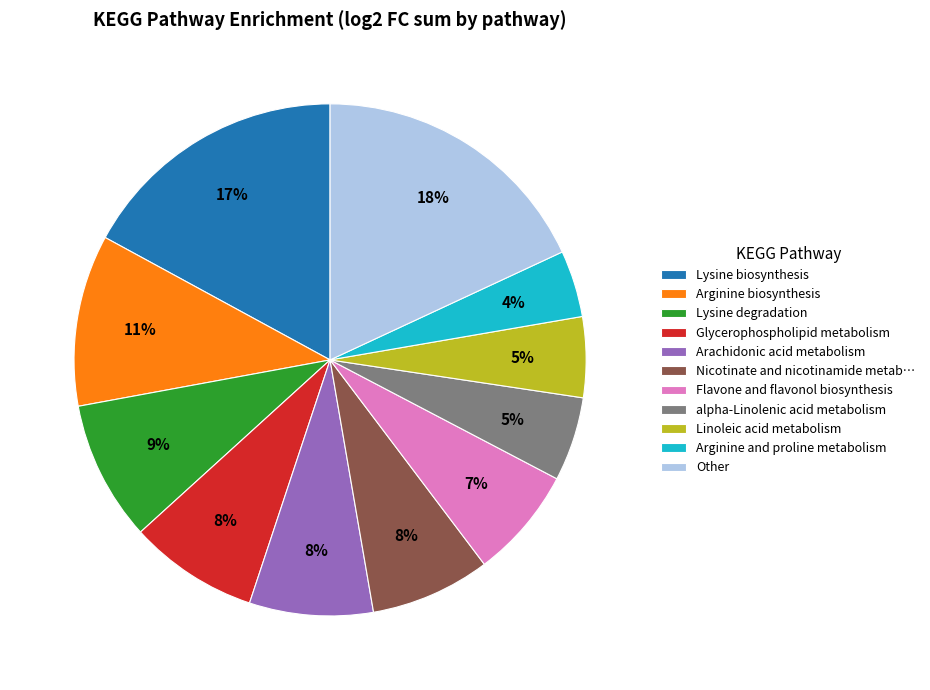

Which has a higher value, alpha-Linolenic acid metabolism or Glycerophospholipid metabolism?

Glycerophospholipid metabolism